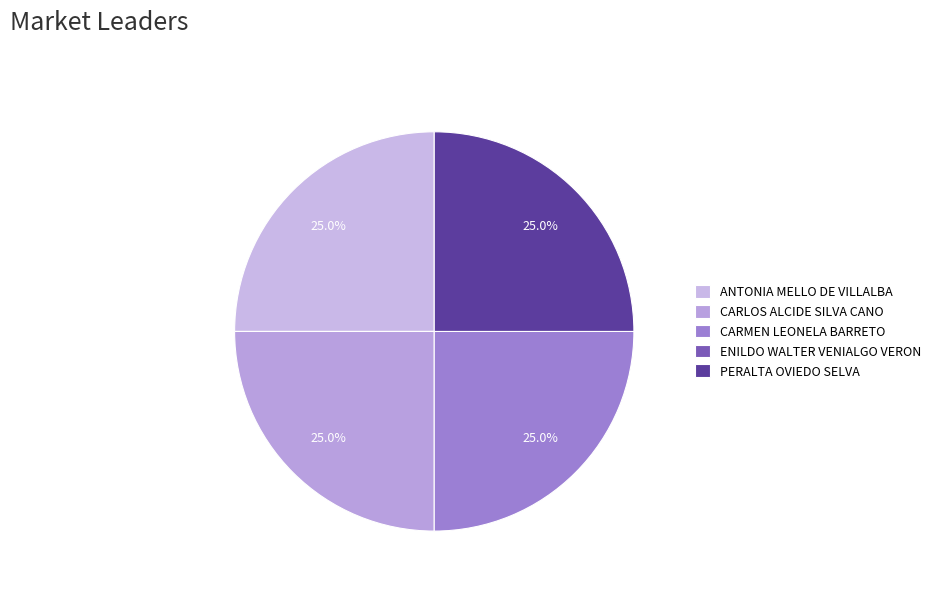

To the nearest percent, what percentage of the pie is PERALTA OVIEDO SELVA?

25%